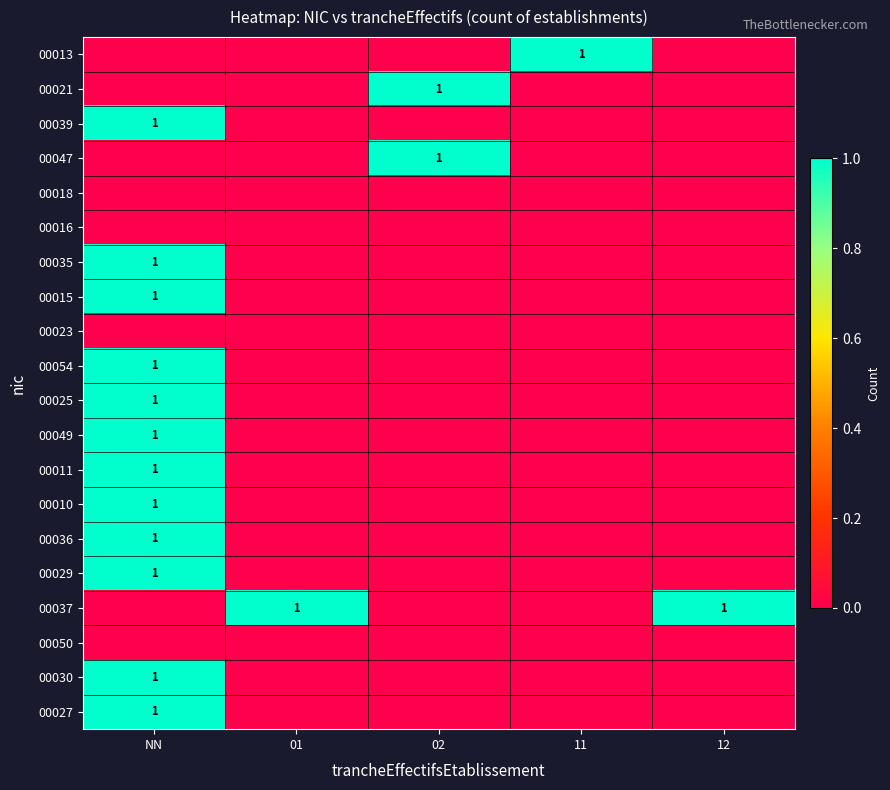

The value of 00037 at 12 is 1. True or false?

True